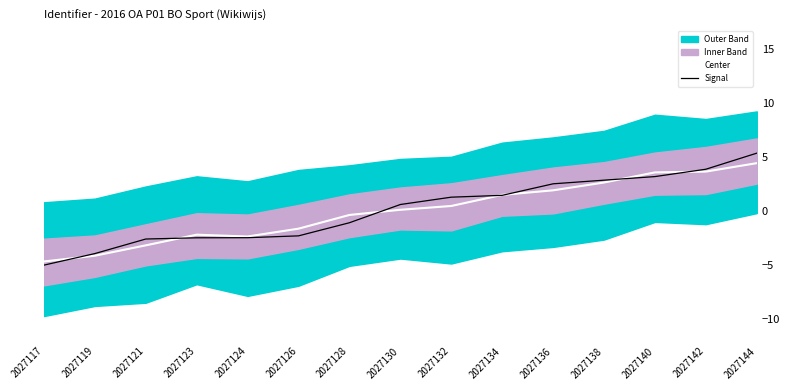

Is it true that Signal equals 0.2 at 2027130?

False